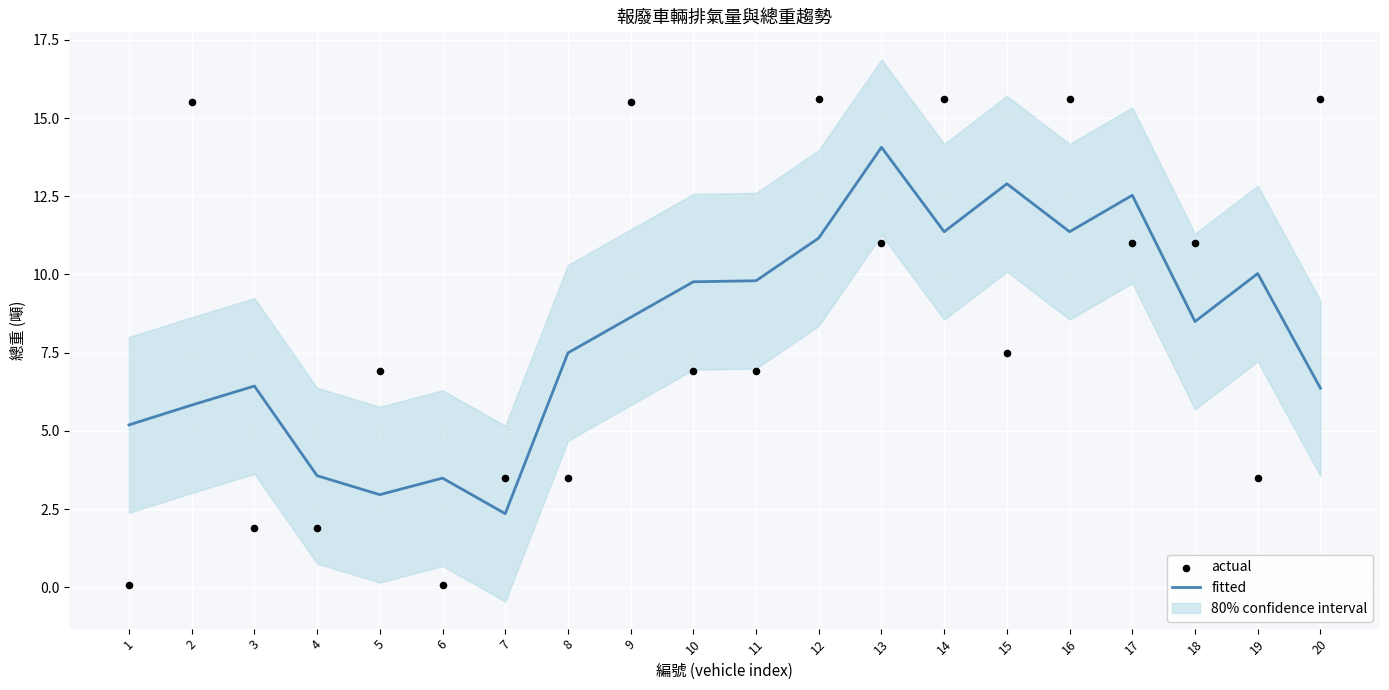

What is the total value across all series at 19?

13.5